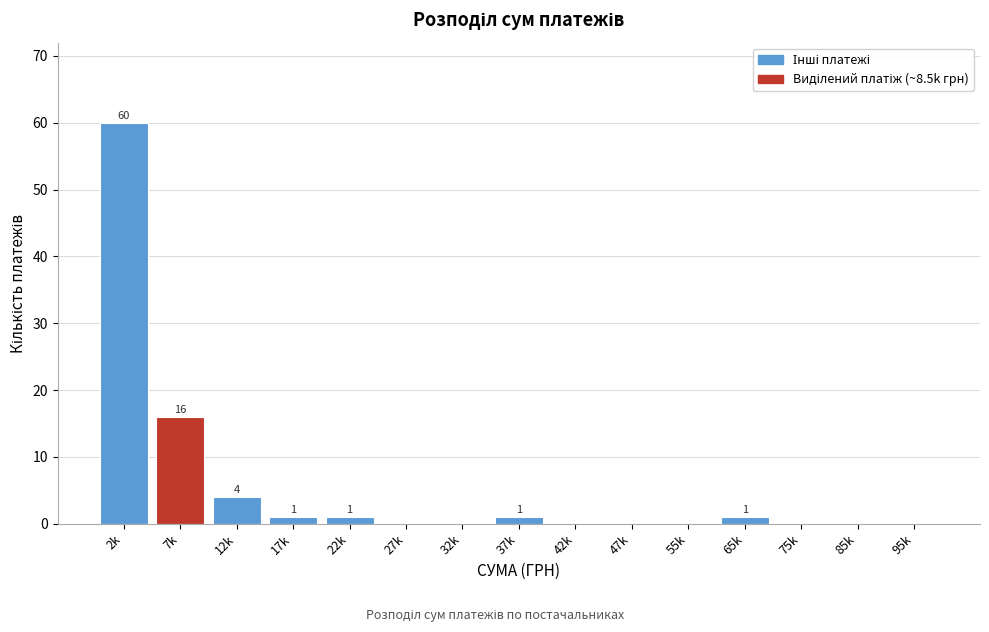

Reading left to right, extract all data points from this chart.

2k=60	7k=16	12k=4	17k=1	22k=1	27k=0	32k=0	37k=1	42k=0	47k=0	55k=0	65k=1	75k=0	85k=0	95k=0